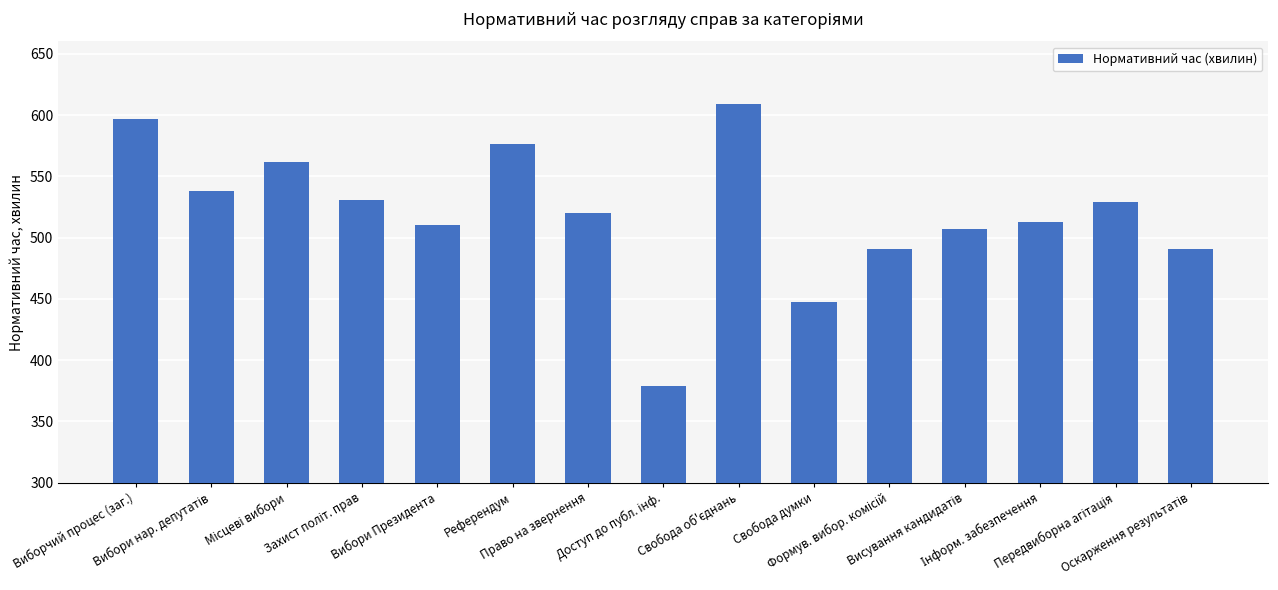

What is the greatest value displayed?

609